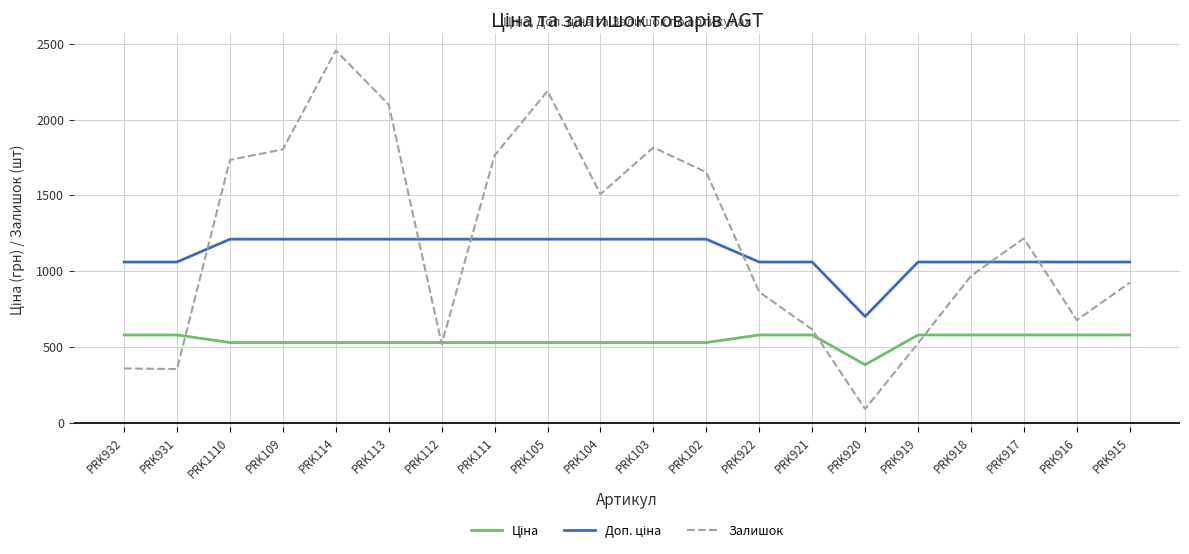

What is the total value across all series at PRK915?

2561.1